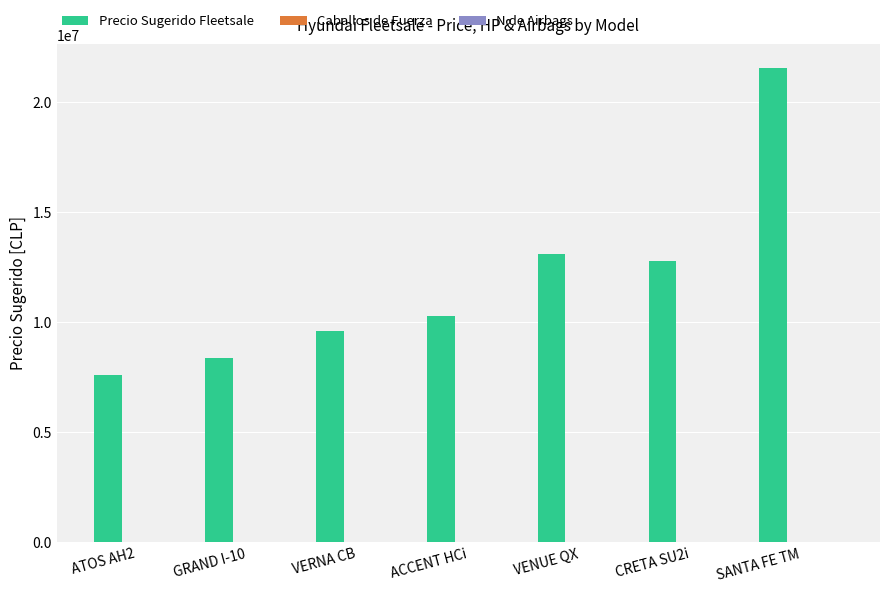

Which series has the largest total across all categories?

Precio Sugerido Fleetsale